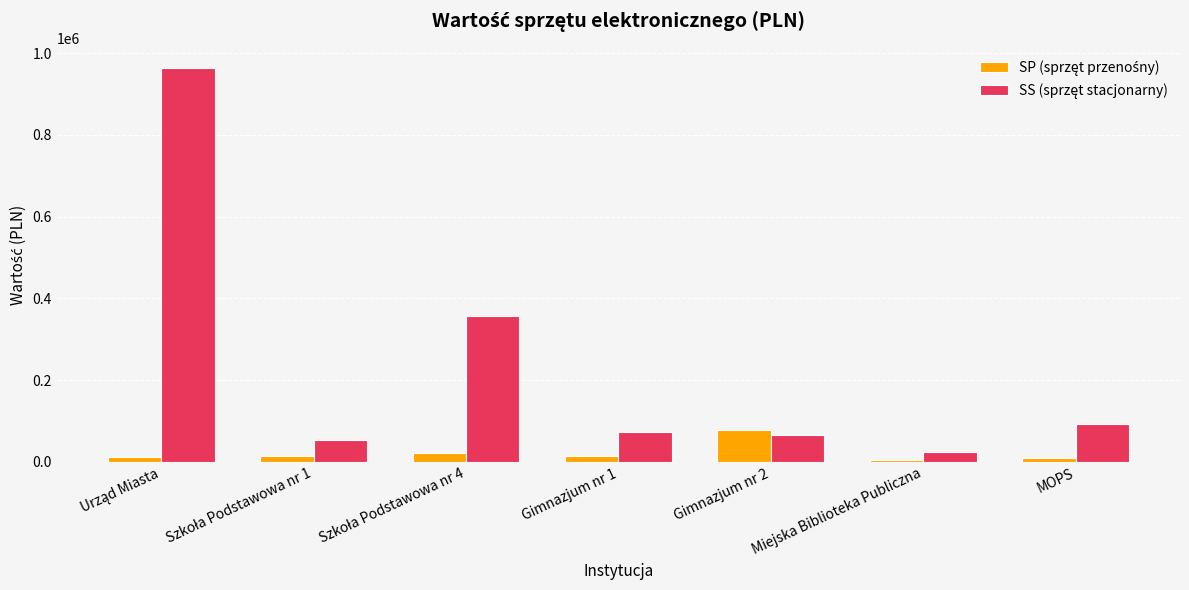

What is the total value across all series at Gimnazjum nr 2?

144857.0